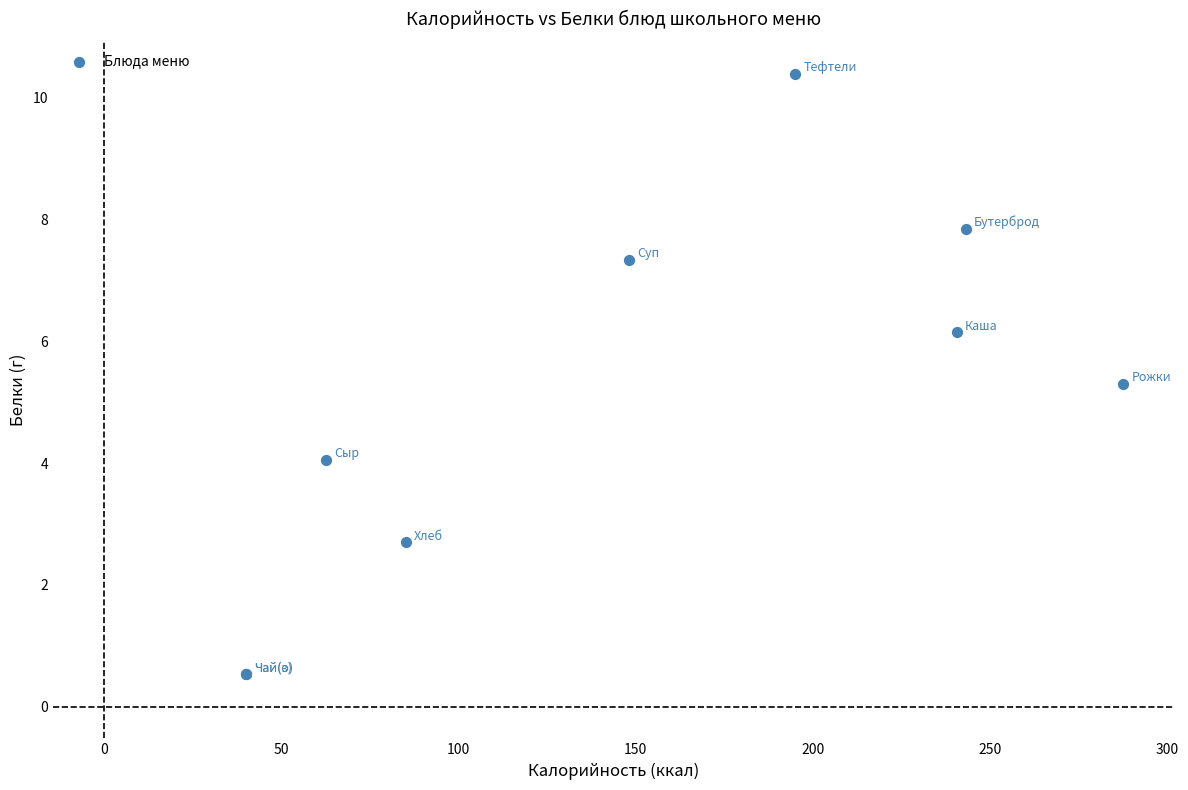

What Y value in the scatter plot is closest to 5?

5.3